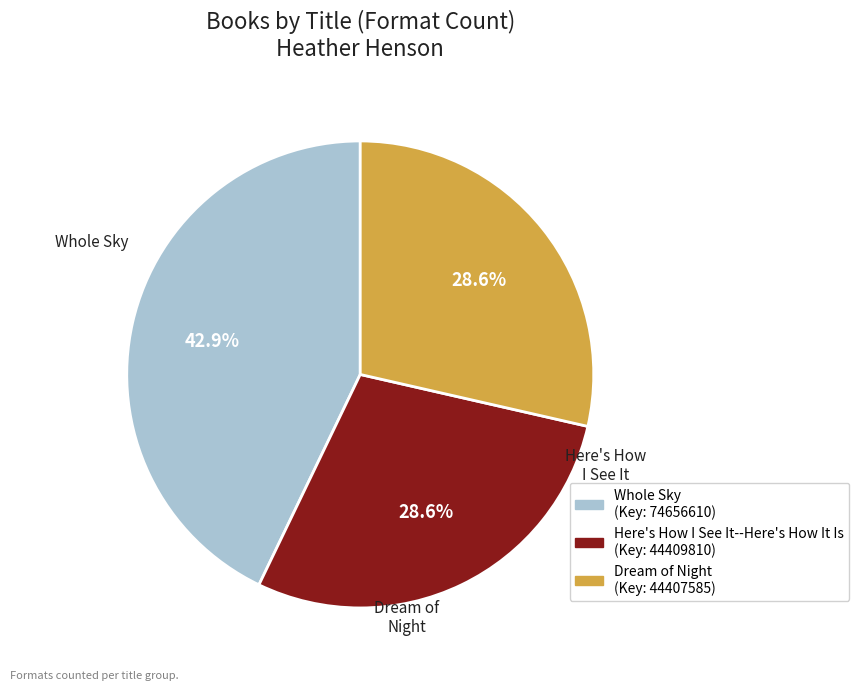

Is there any slice that represents more than half of the pie?

No